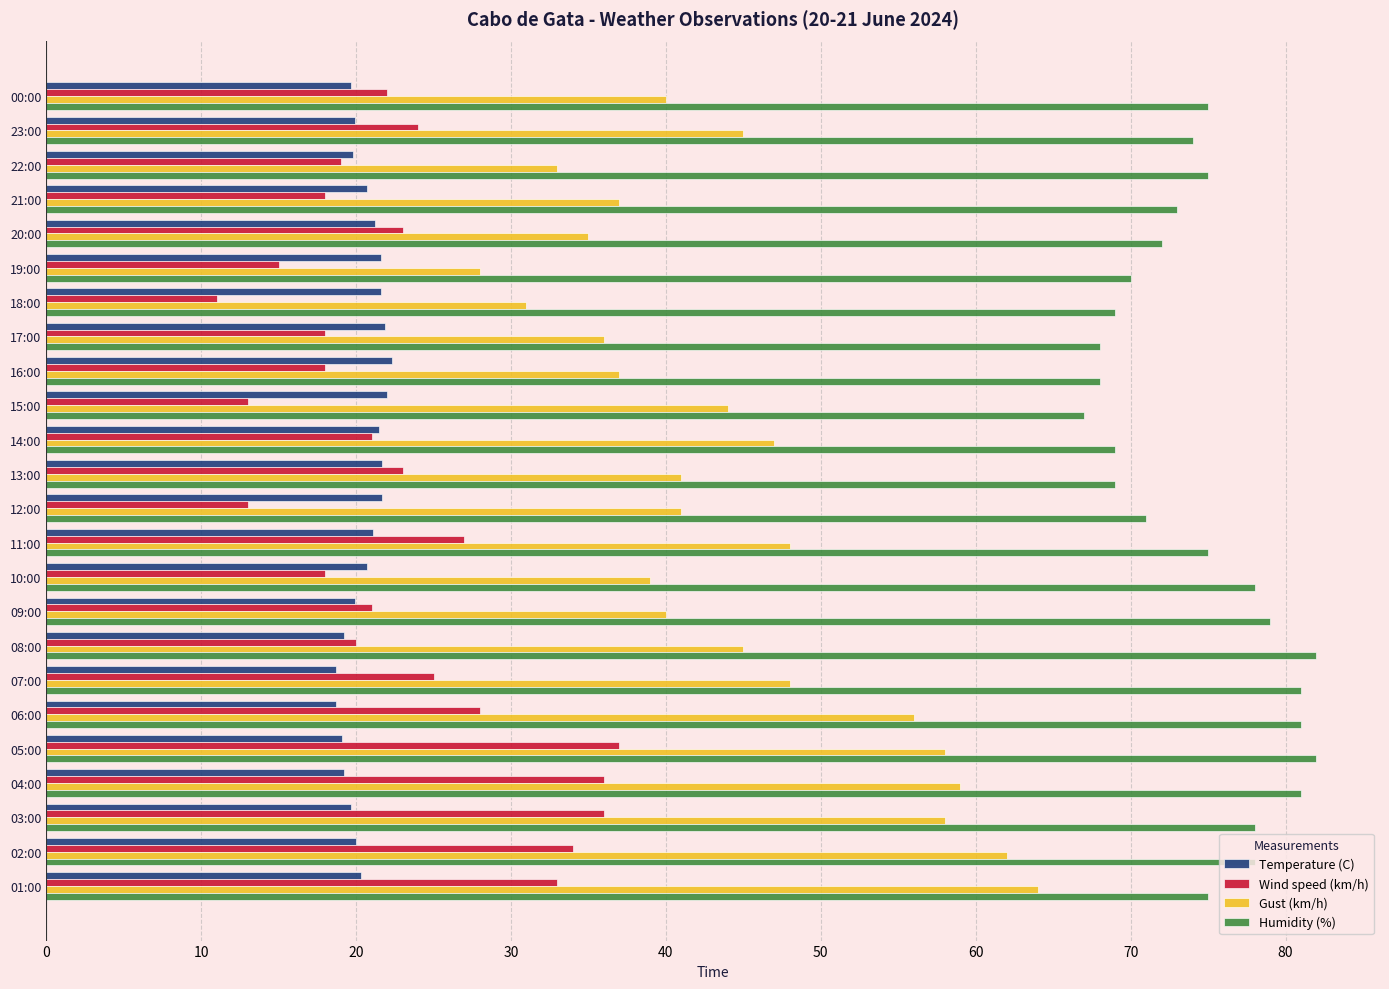

Read the Temperature (C) value at 06:00.

18.7